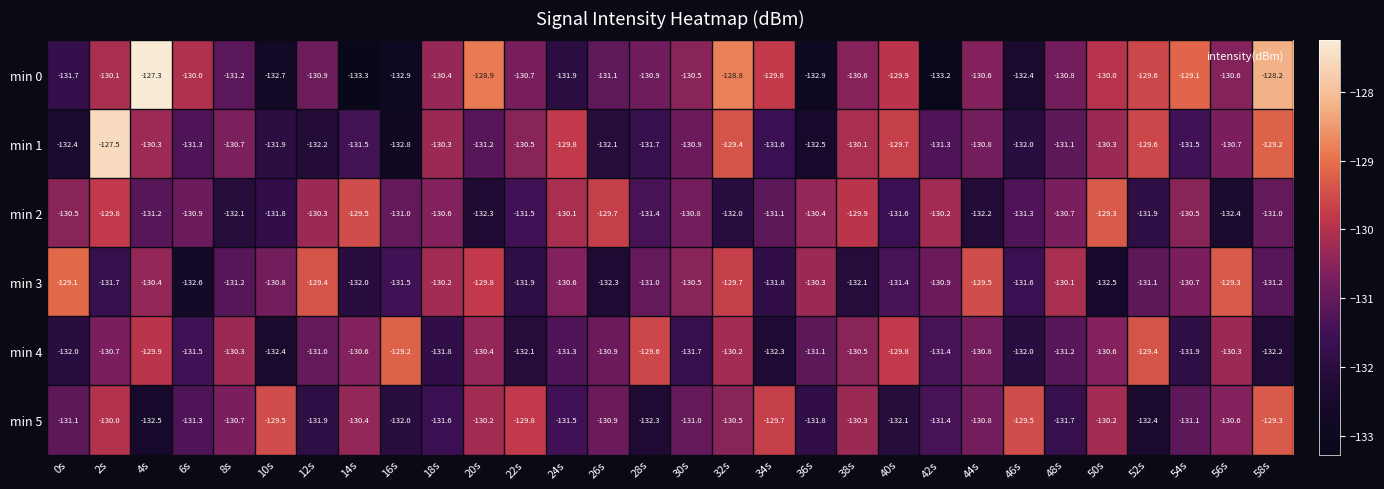

What is the sum of all min 0 values?

-3921.0